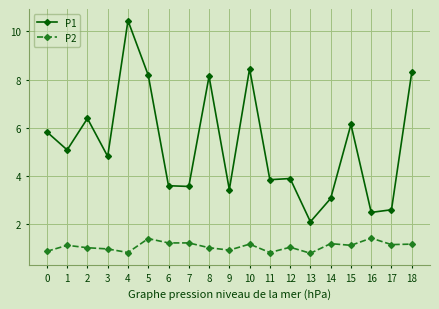

Is the value of P1 at 1 greater than the value of P2 at 12?

Yes